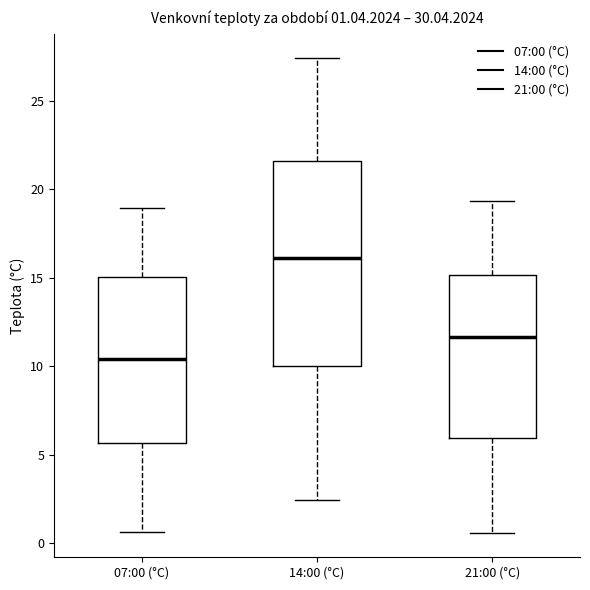

Which box has the lowest median line?

07:00 (°C)